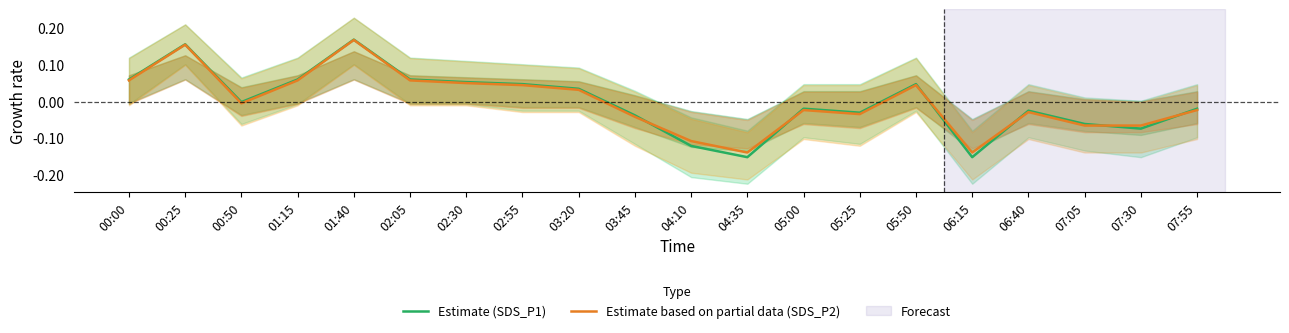

What is the value of the Estimate based on partial data (SDS_P2) point at the 1st from the left?

0.1